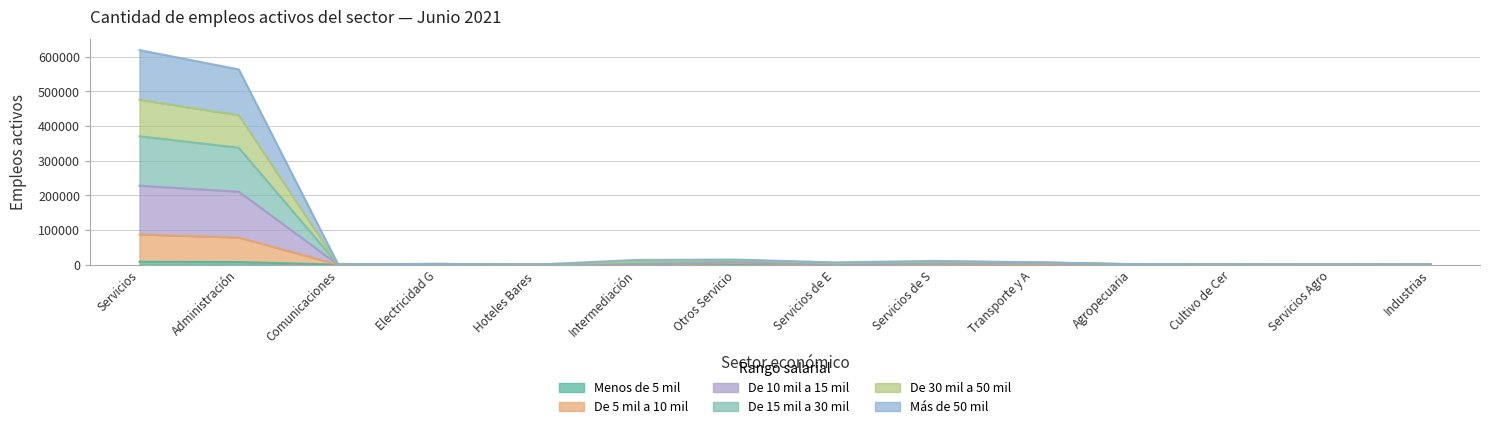

Rank the series by their maximum value, from lowest to highest.

Menos de 5 mil, De 5 mil a 10 mil, De 10 mil a 15 mil, Más de 50 mil, De 30 mil a 50 mil, De 15 mil a 30 mil